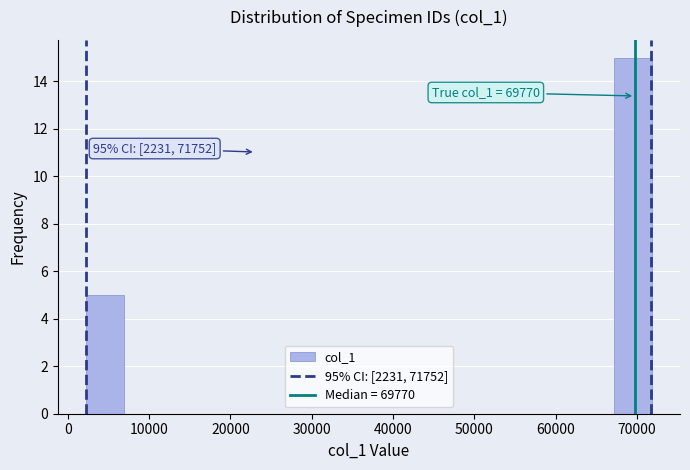

Which range on the x-axis has the tallest bar?

67000 to 72000